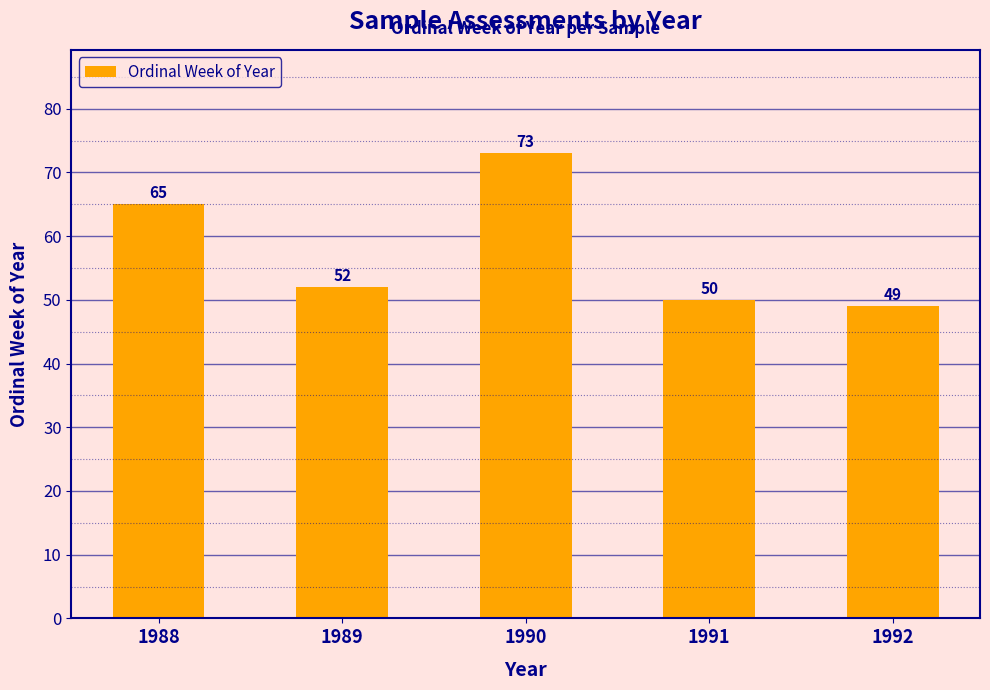

Where is the data nearest to the value 61?

1988